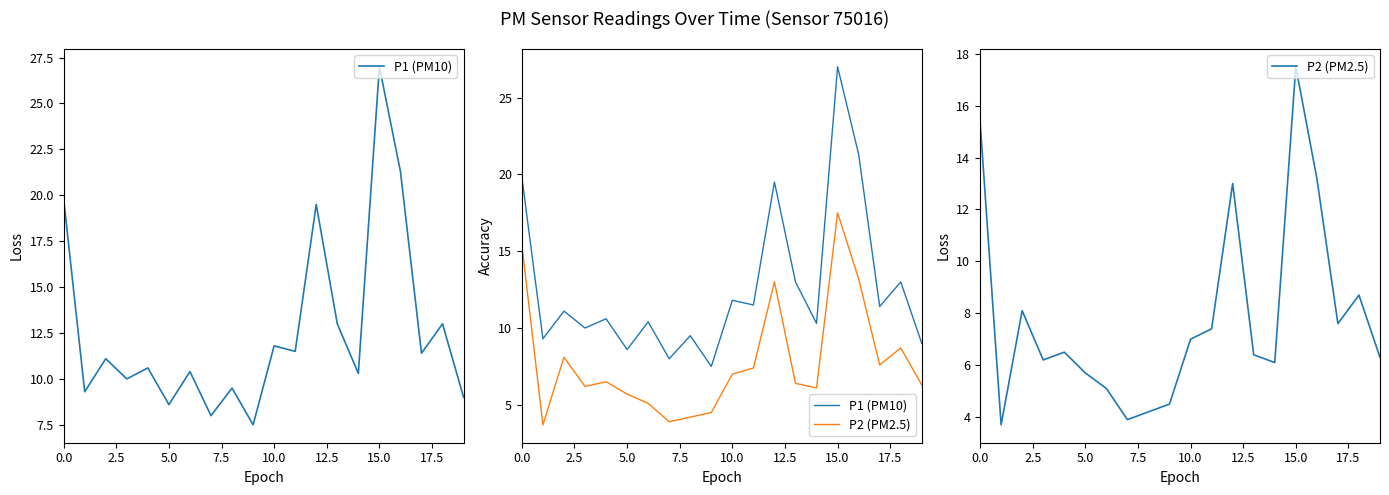

How many distinct data groups are displayed?

2